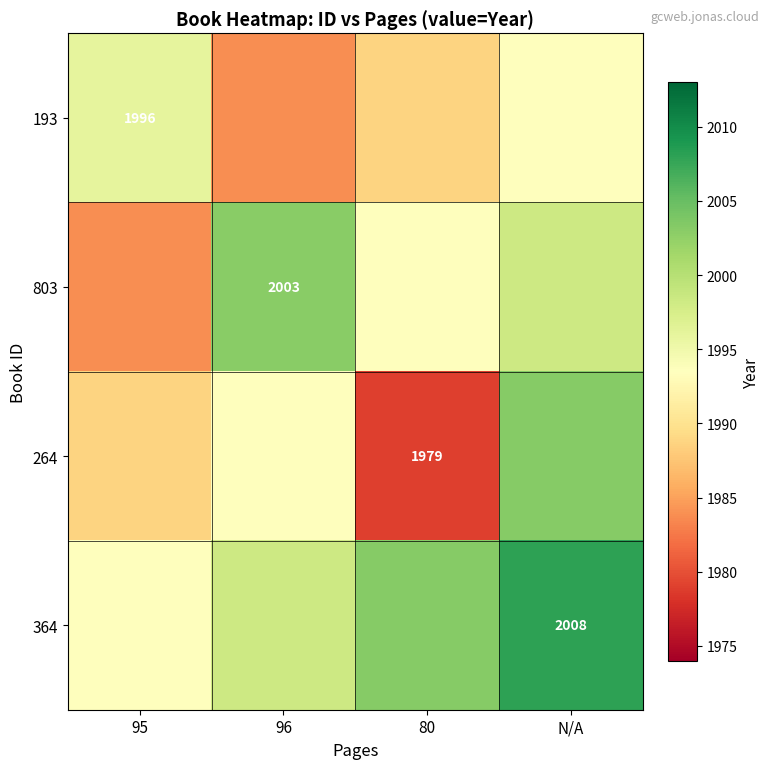

What is the average value of the 193 series?

1990.5